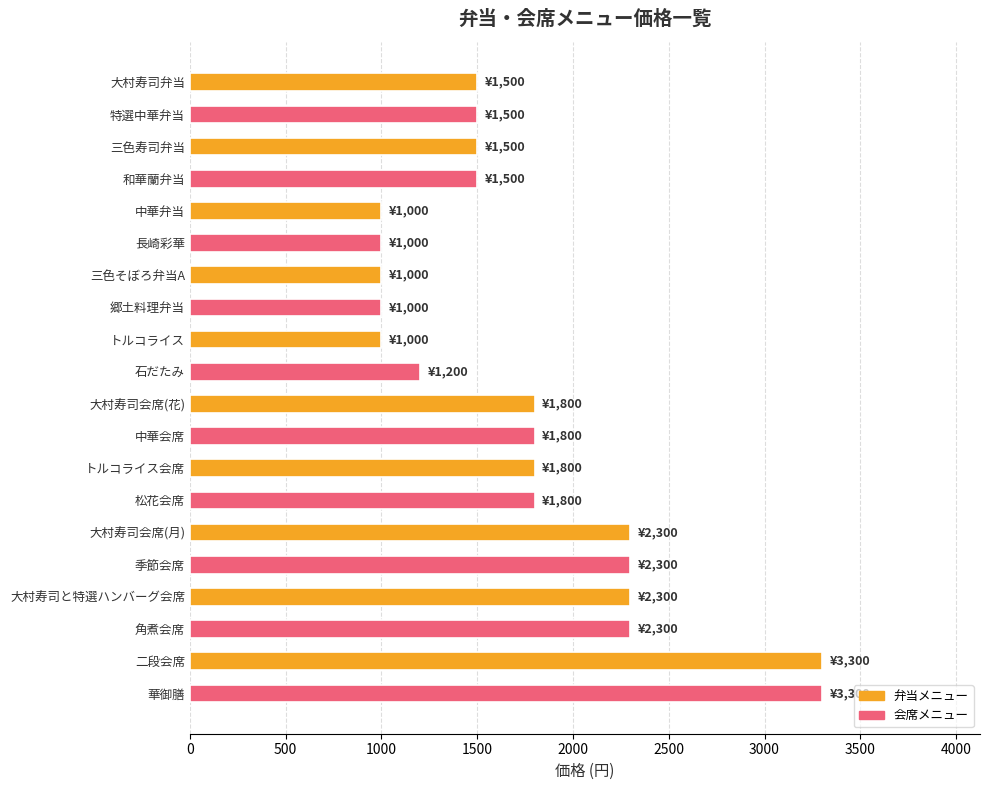

What is the minimum value shown in the chart?

1000